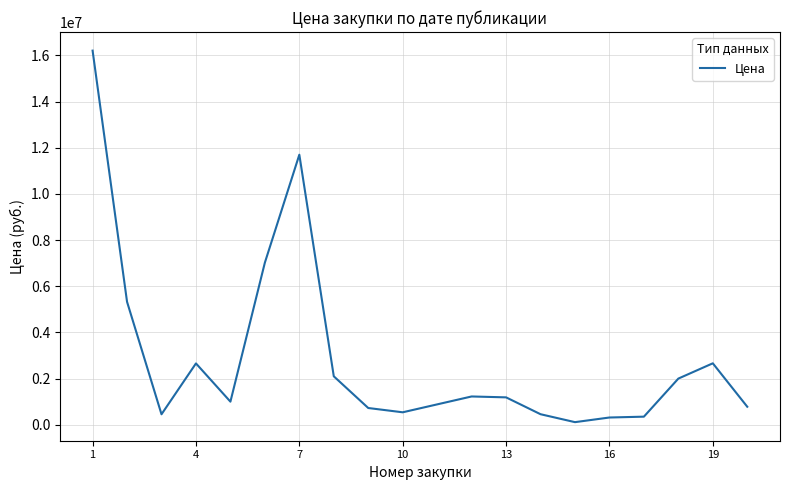

What is the maximum value shown in the chart?

16210977.3